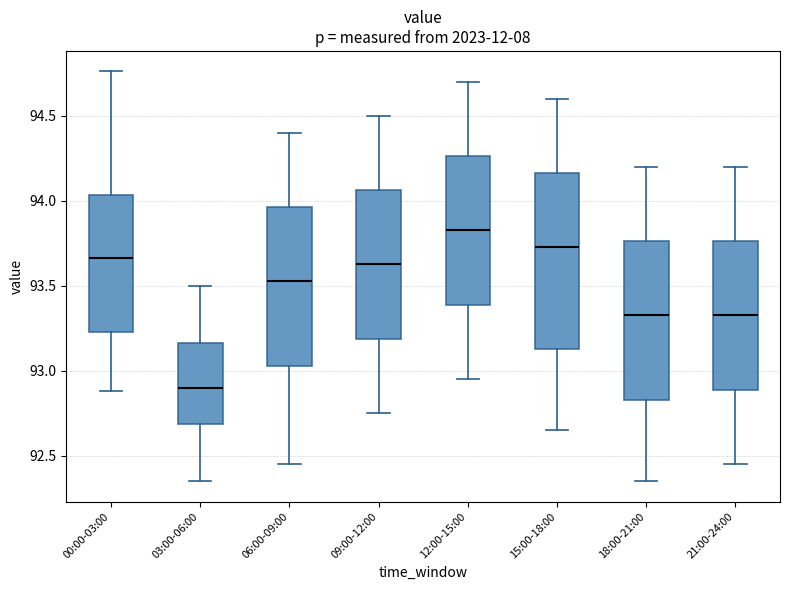

Which box has the highest median line?

12:00-15:00